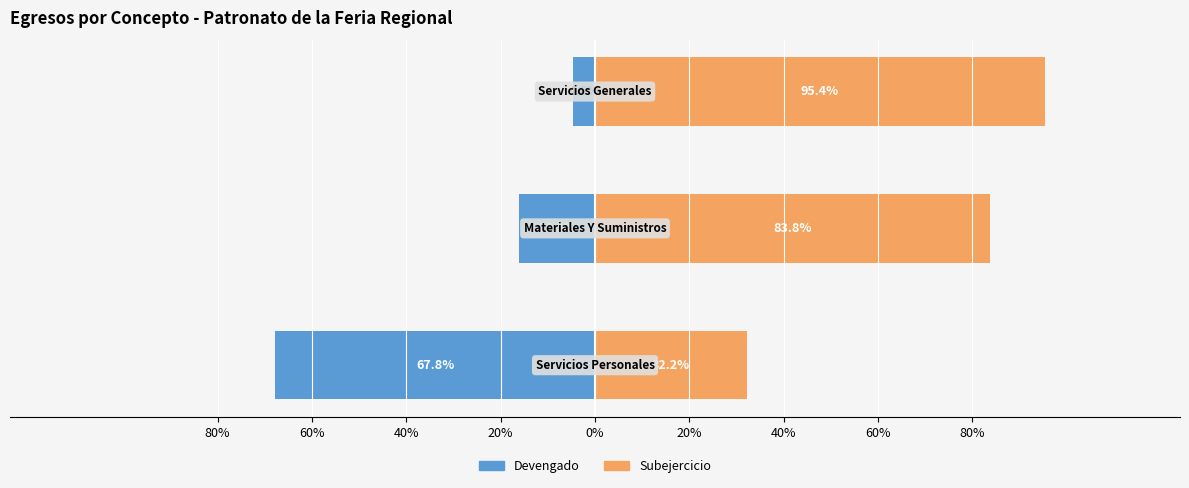

Which series has the largest range (max minus min)?

Devengado